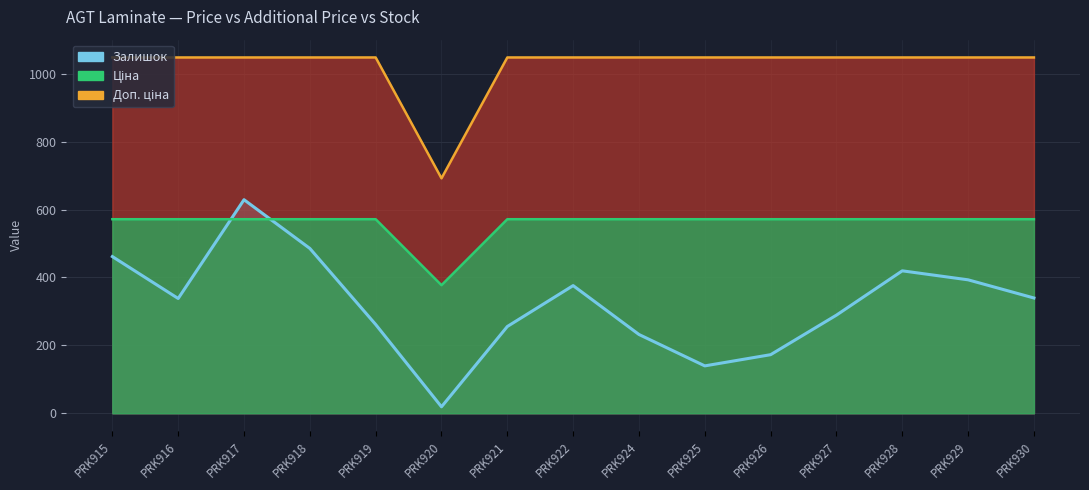

What is the value of the Ціна (line) point at the 9th from the left?

571.6